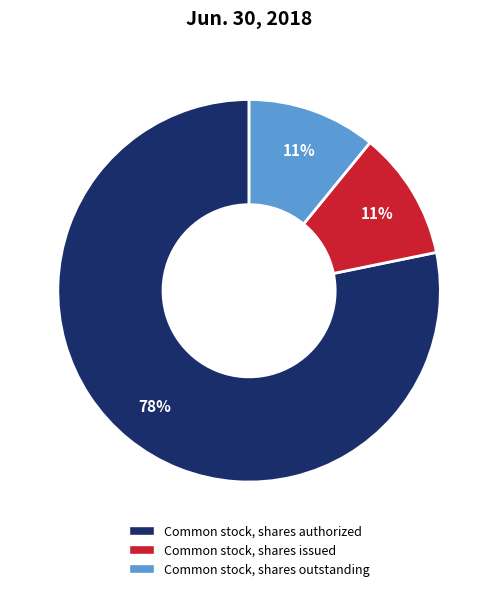

What percentage is the Common stock, shares outstanding slice, to the nearest percent?

11%